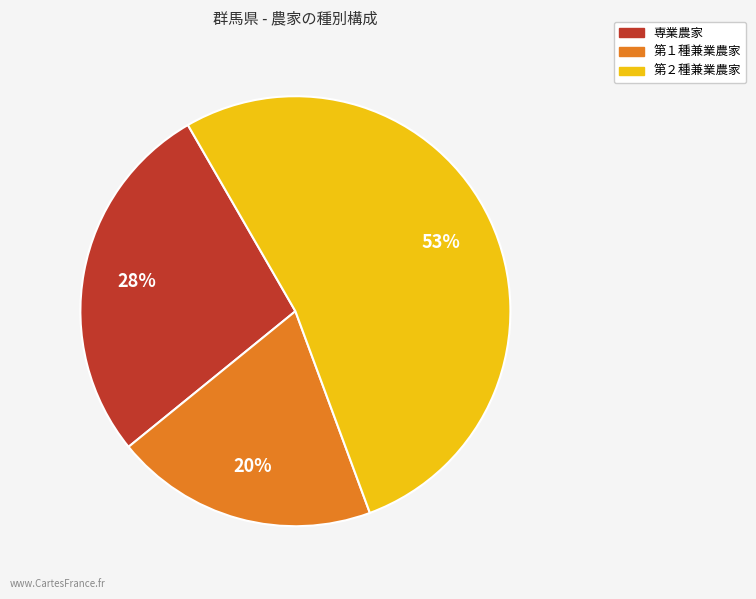

To the nearest percent, what percentage of the pie is 専業農家?

28%